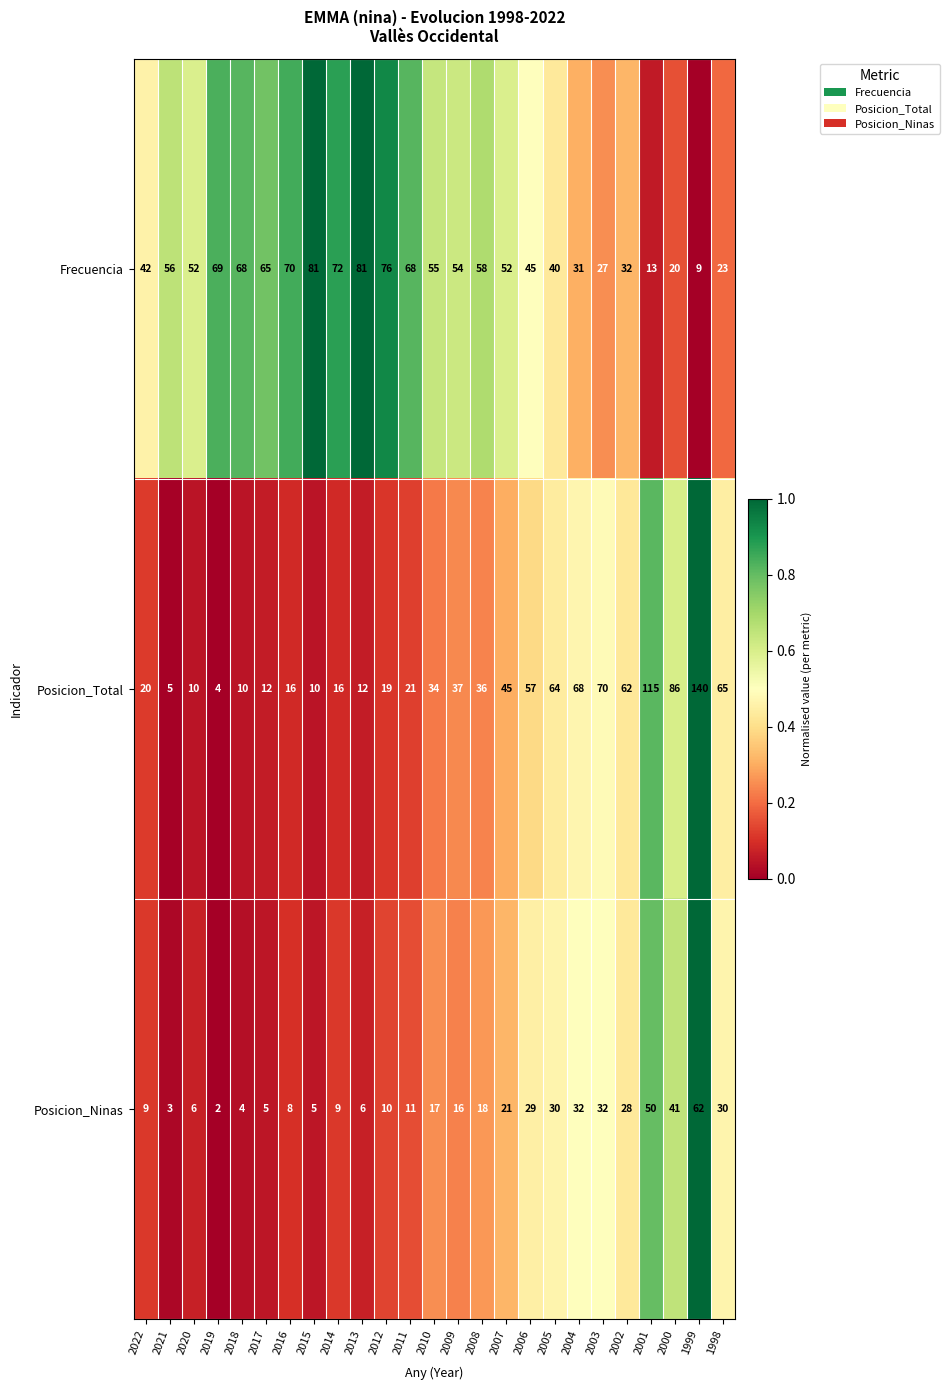

Between 2016 and 2011, which series saw the biggest shift?

Posicion_Total